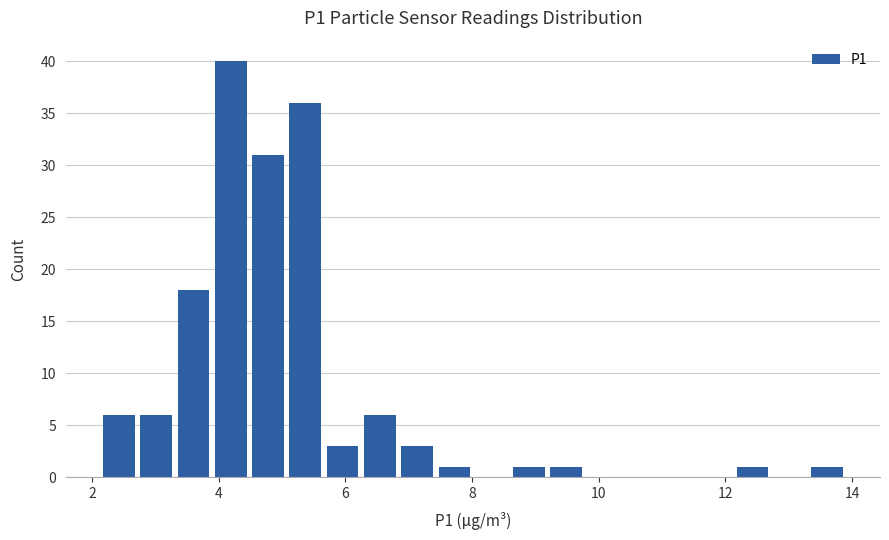

Read against the x-axis, roughly where is the centre of the tallest bar?

4.2